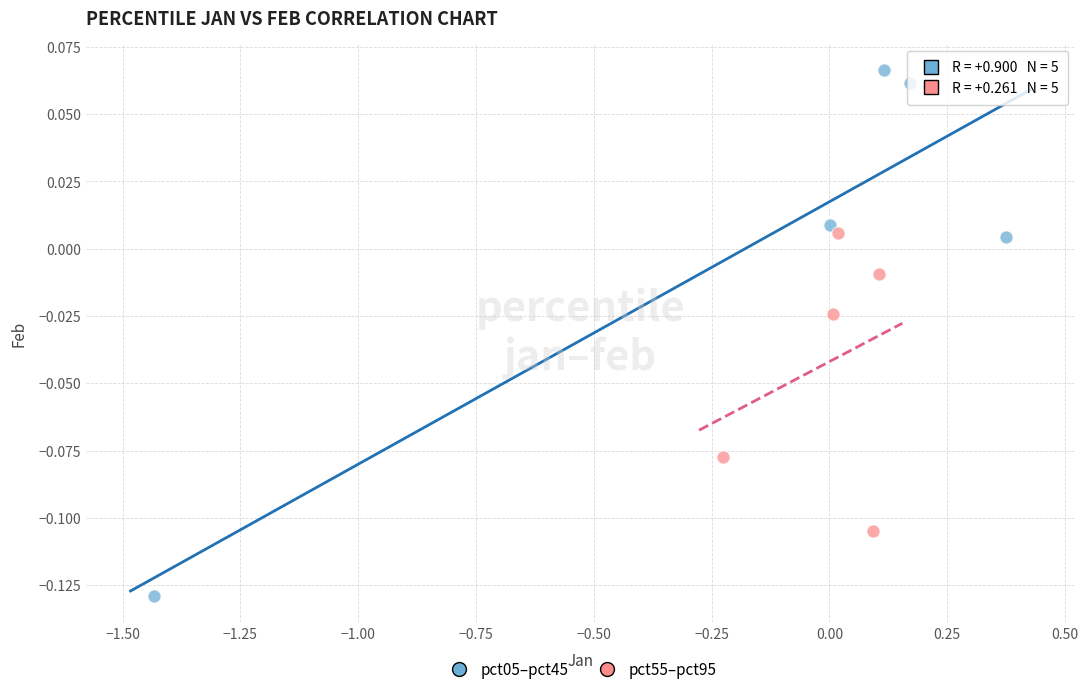

Which series reaches the minimum Y coordinate?

pct05–pct45